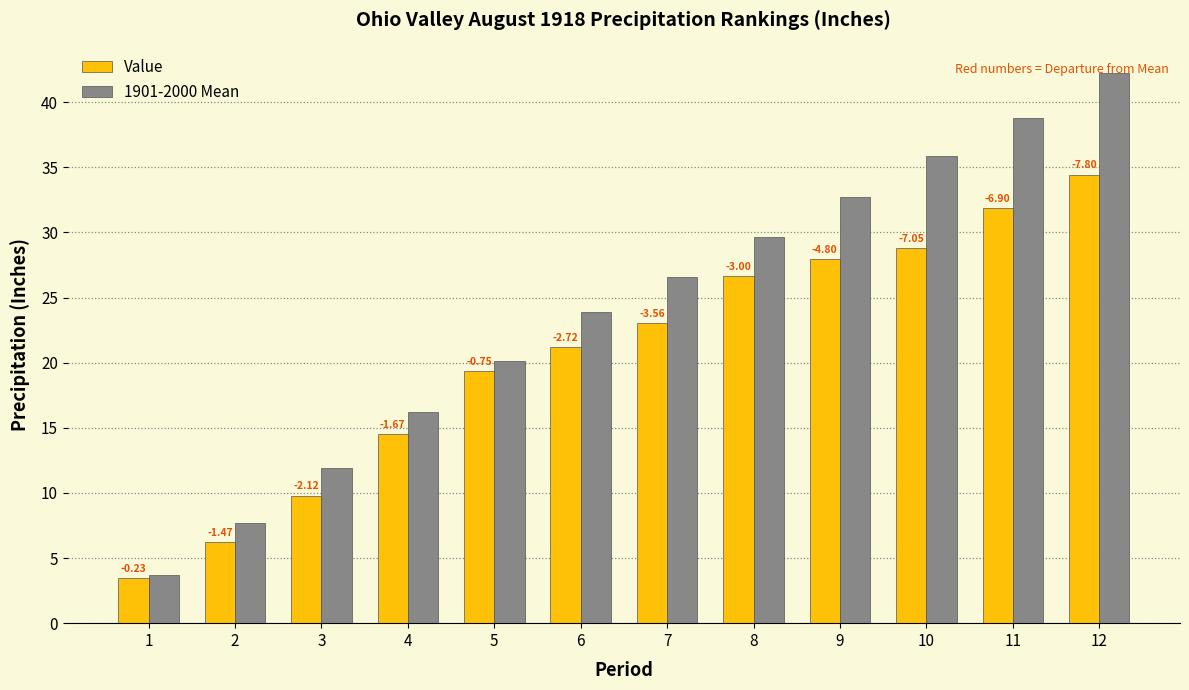

Reading right to left, transcribe all the data shown in this chart.

Value: 34.4	31.9	28.8	27.9	26.6	23.0	21.2	19.4	14.5	9.8	6.2	3.4
1901-2000 Mean: 42.2	38.8	35.9	32.7	29.6	26.6	23.9	20.1	16.2	11.9	7.7	3.7